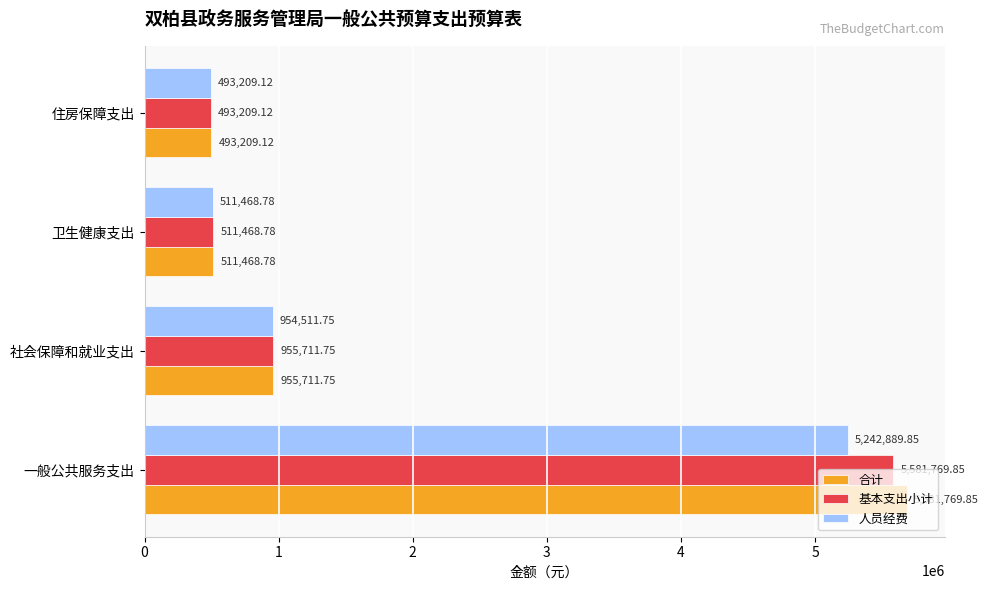

Is the value of 合计 at 卫生健康支出 greater than the value of 人员经费 at 社会保障和就业支出?

No